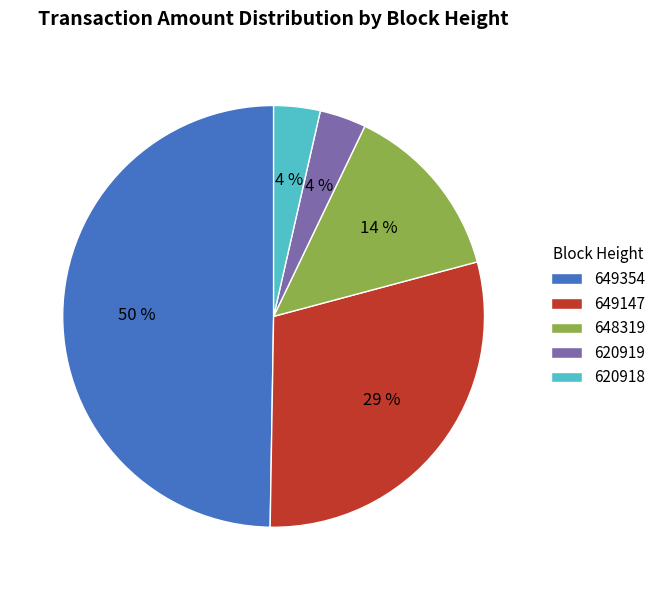

To the nearest percent, what is the difference between the largest and smallest slice percentages?

46%